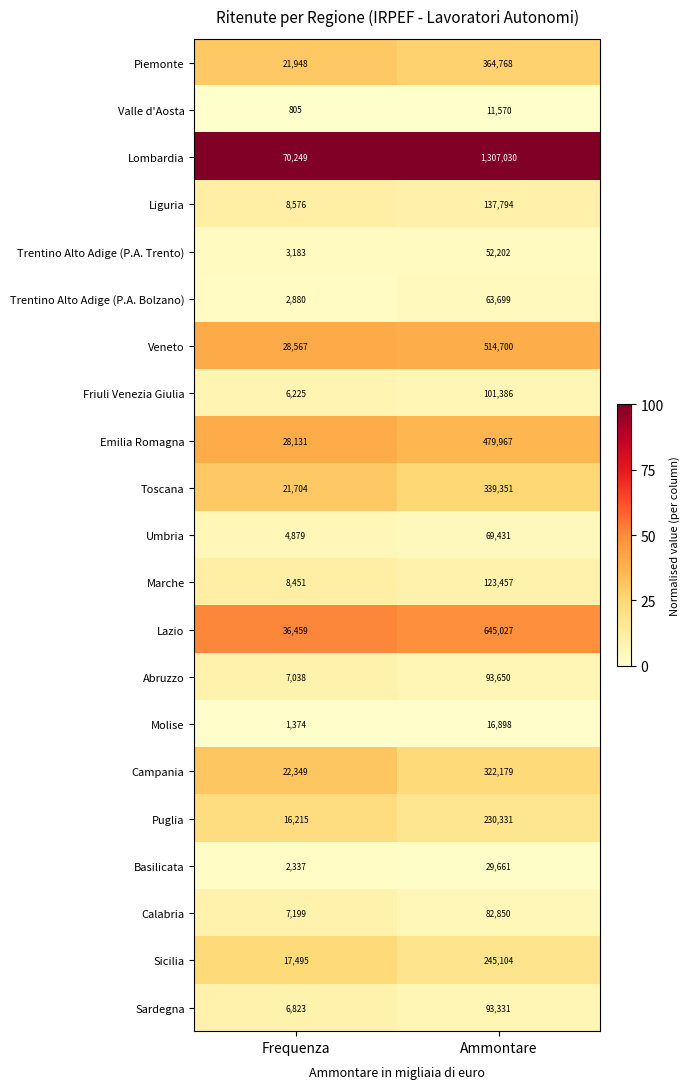

What is the sum of all Sardegna values?

100154